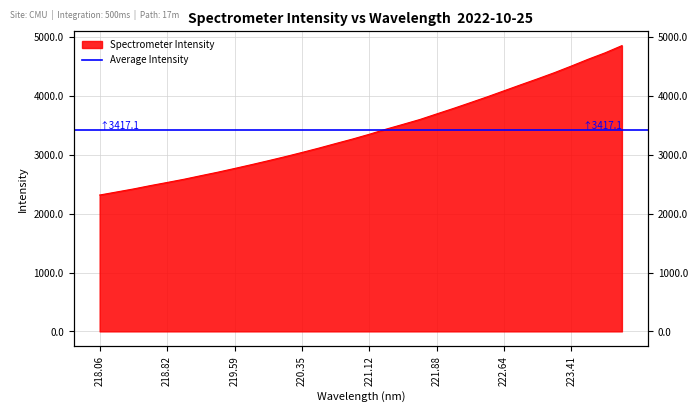

Reading left to right, what are all the values shown in this chart?

2316.2	2367.6	2419.2	2476.0	2529.4	2584.2	2644.7	2703.9	2767.3	2832.1	2899.1	2967.6	3039.4	3113.2	3190.8	3267.2	3348.8	3435.9	3517.1	3599.5	3694.4	3788.3	3885.8	3984.4	4087.3	4190.3	4291.5	4396.0	4507.8	4623.3	4731.6	4853.9